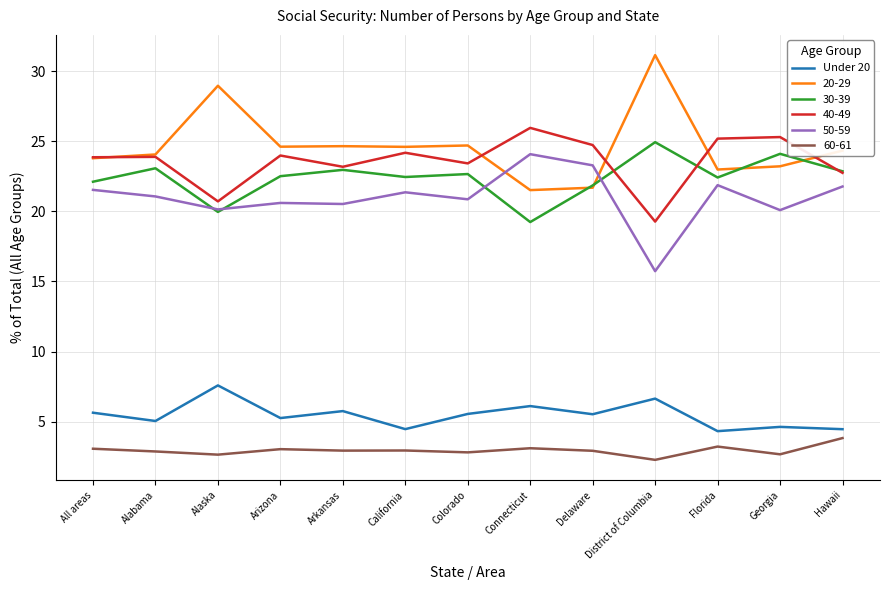

What position from the right is Georgia?

2